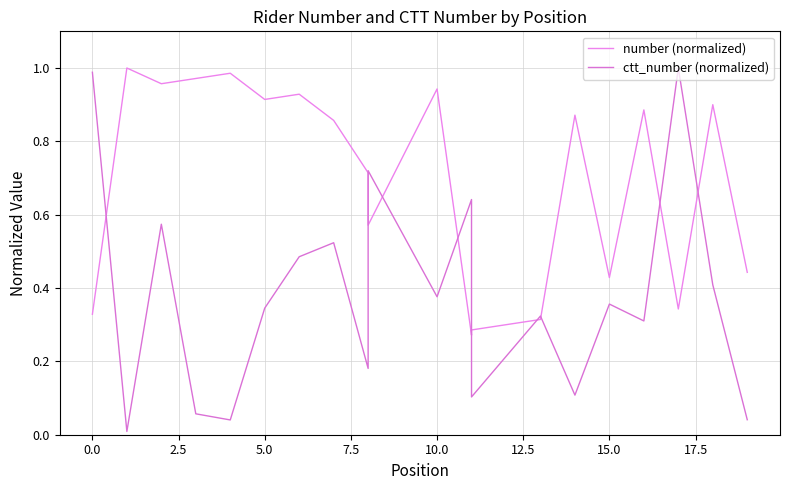

What is the average value of the number (normalized) series?

0.7